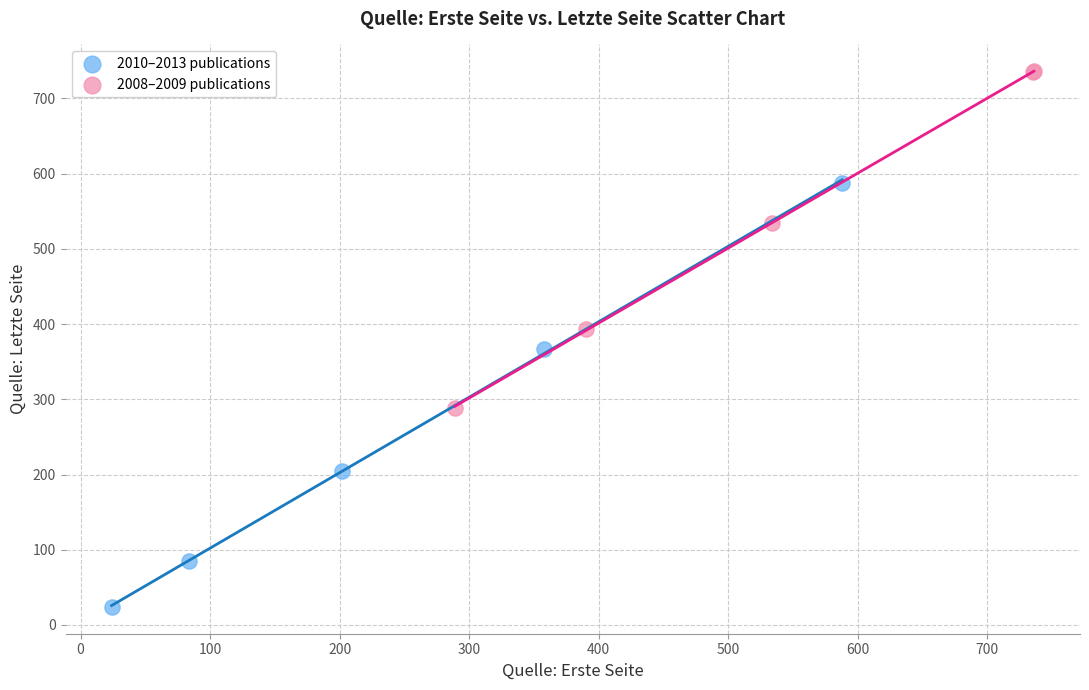

Which series contains the highest Y value?

2008–2009 publications